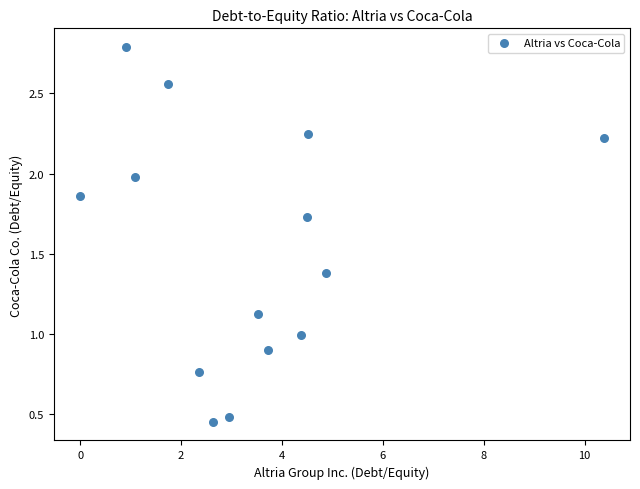

What is the range of X values (max minus min)?

10.4